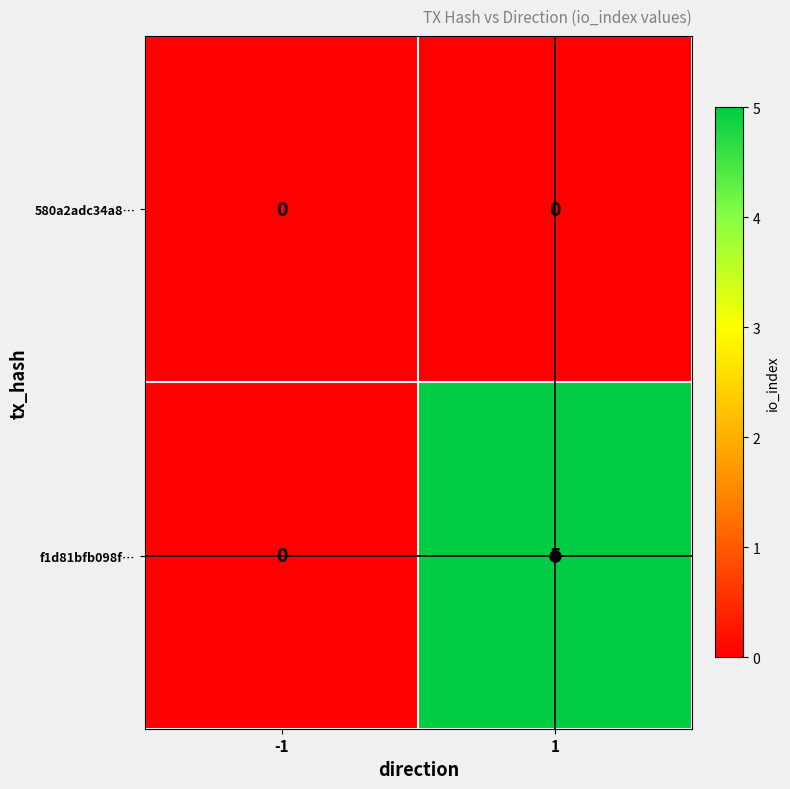

What is the highest value of the f1d81bfb098f… series?

5